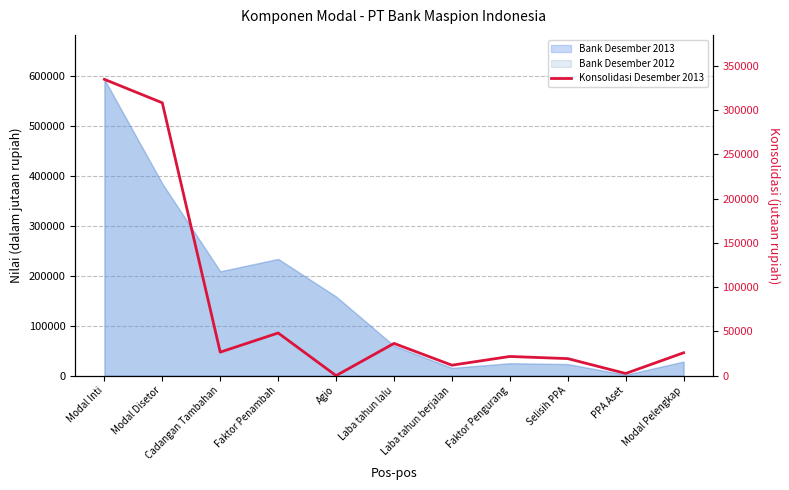

What is the sum of the values at Modal Inti and Laba tahun lalu?

370991